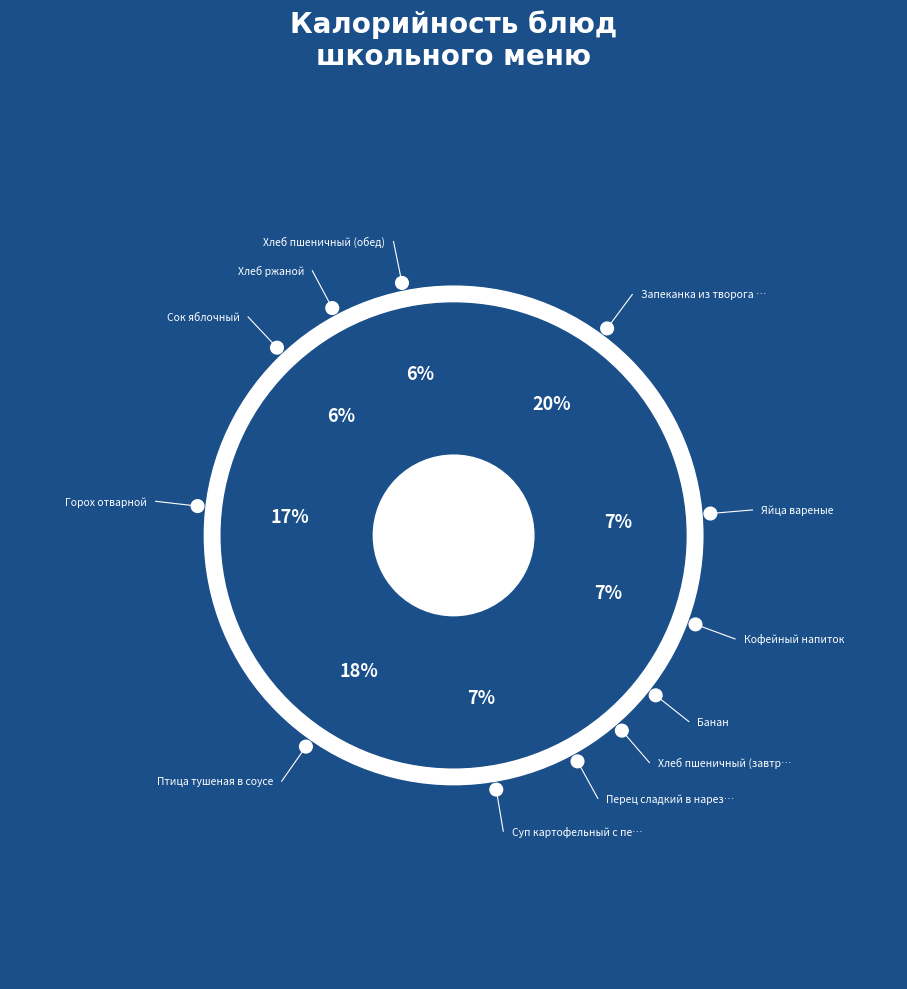

The Хлеб ржаной slice represents 3% of the pie. True or false?

True